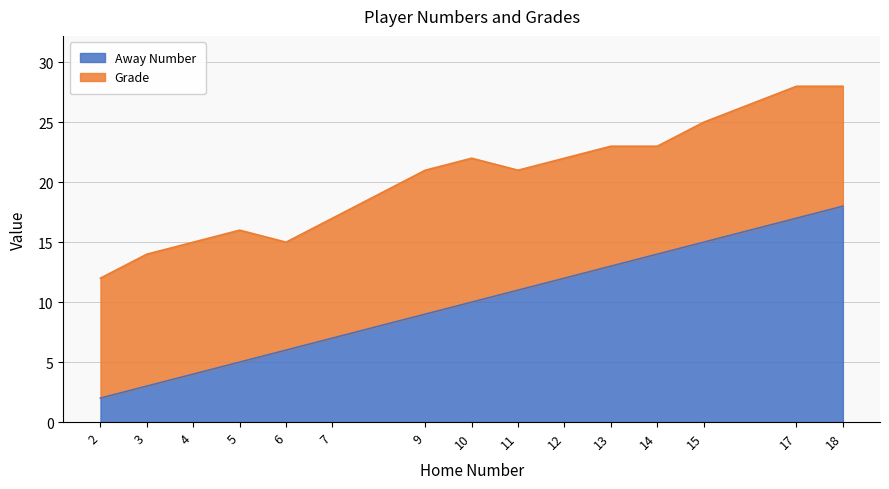

The Away Number series shows 25 at 15. True or false?

False